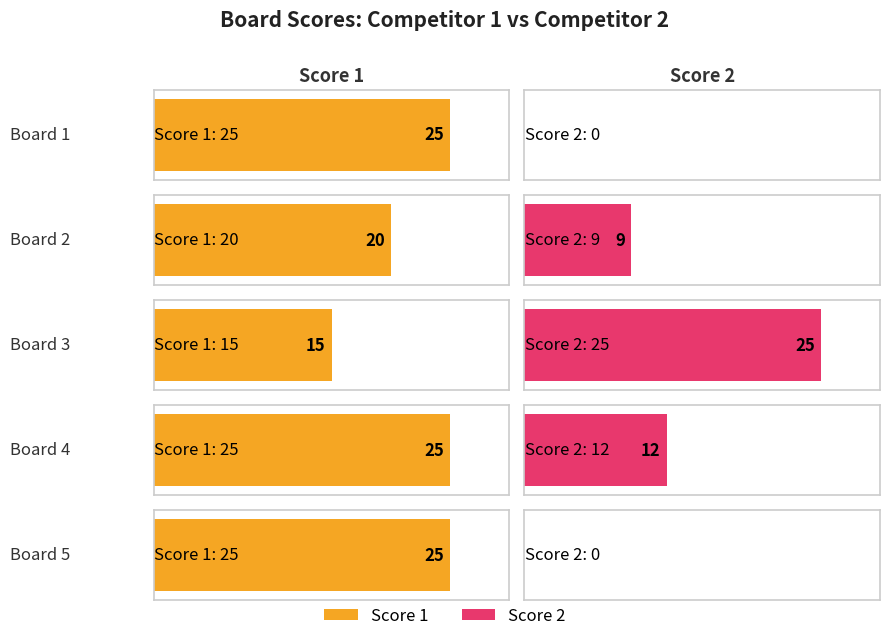

What is the sum of all Score 2 values?

46